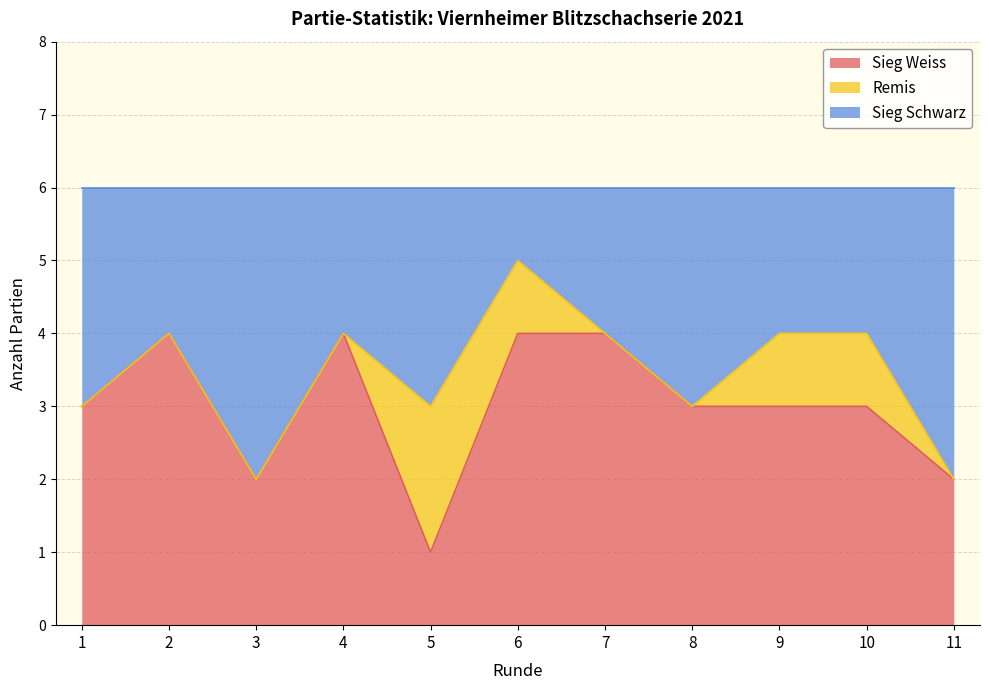

Does the chart have visible grid lines?

Yes